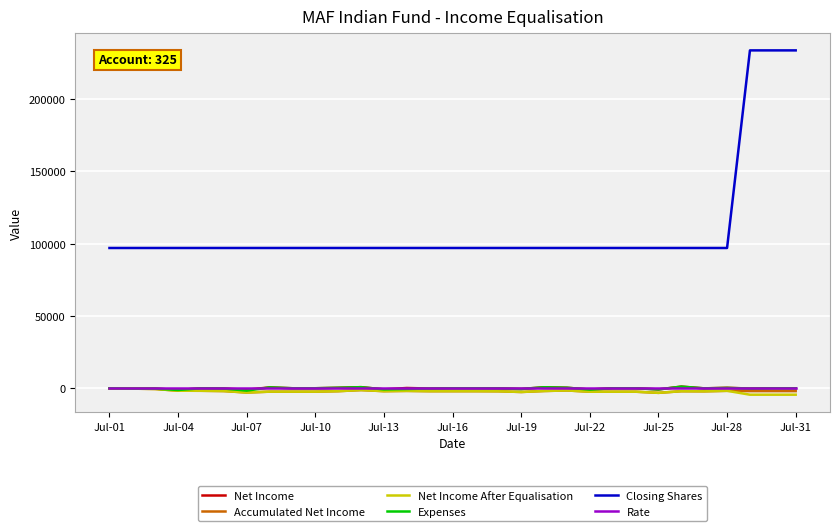

What is the greatest value displayed?

233639.7